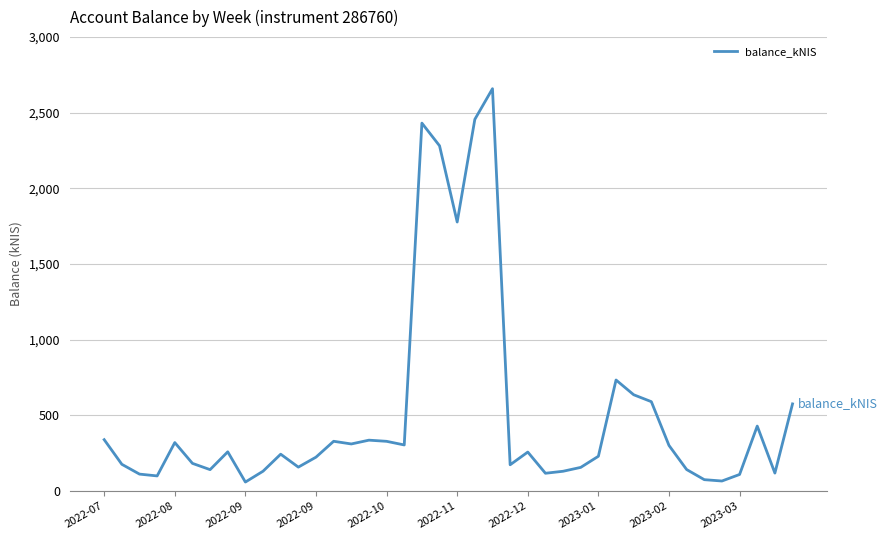

Count the number of data series in this chart.

1